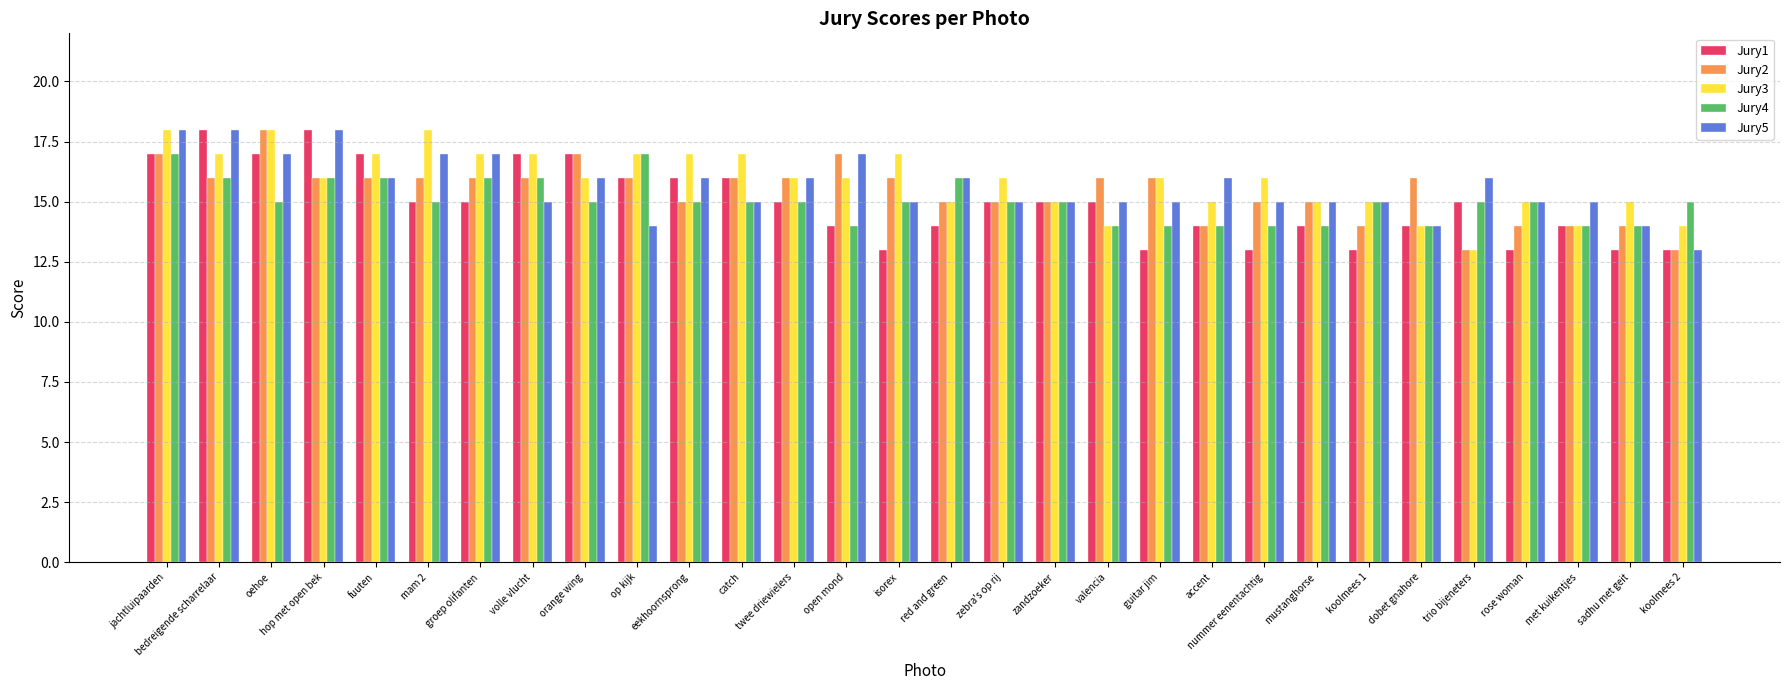

What value does the Jury4 series have at mustanghorse?

14